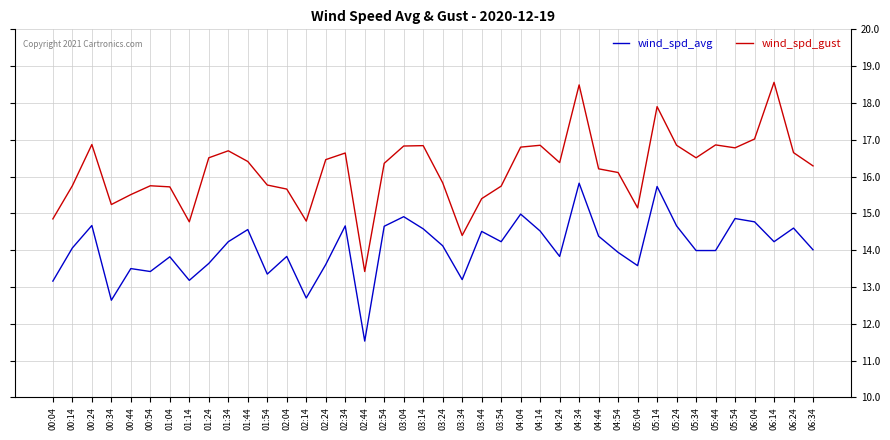

Rank the series at 00:44 from highest to lowest value.

wind_spd_gust, wind_spd_avg